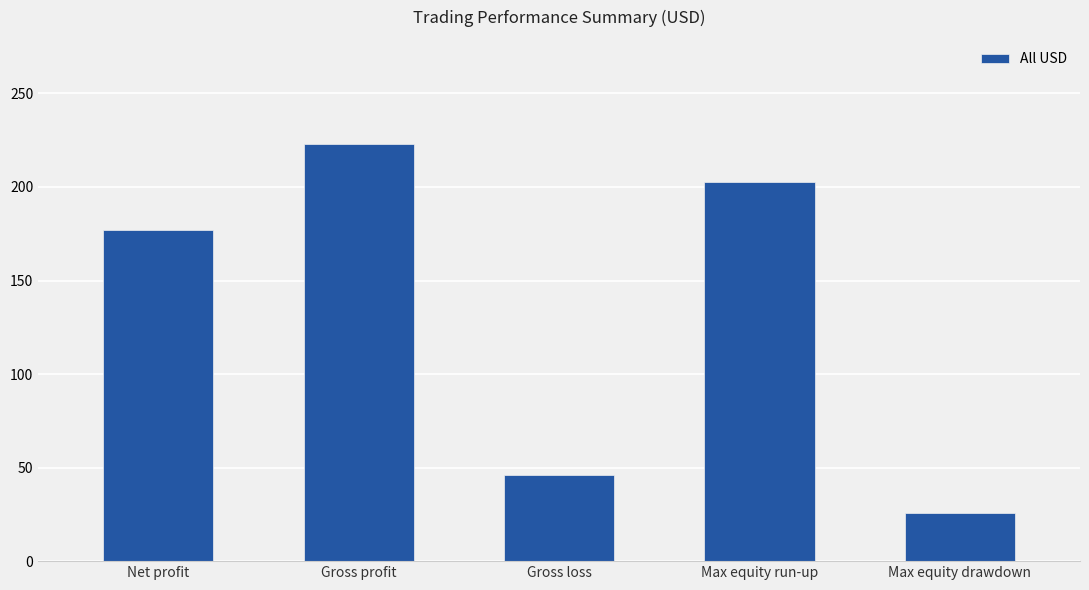

What is the change in value from Max equity run-up to Max equity drawdown?

-176.9